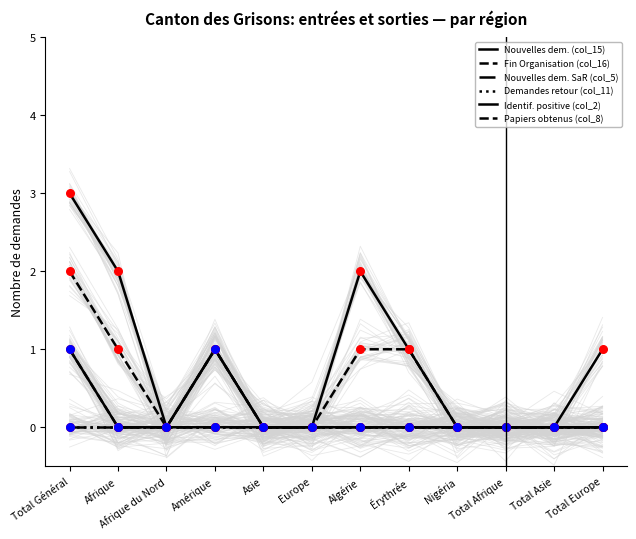

Is the value of Identif. positive (col_2) at Europe greater than the value of Fin Organisation (col_16) at Érythrée?

No